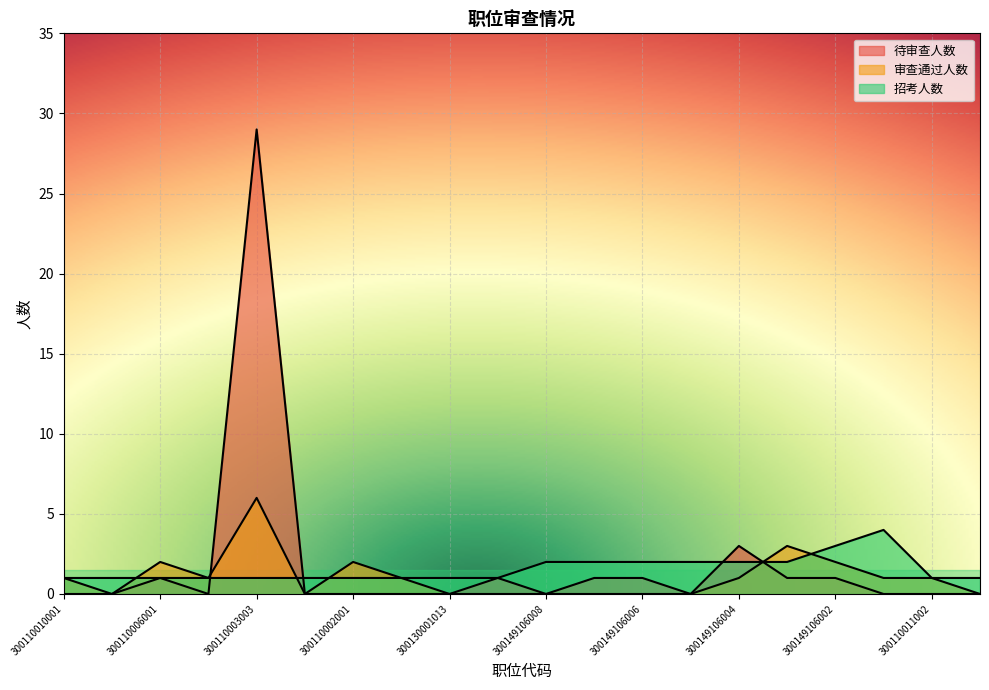

What is the difference between the maximum and minimum values in the 待审查人数 series?

29